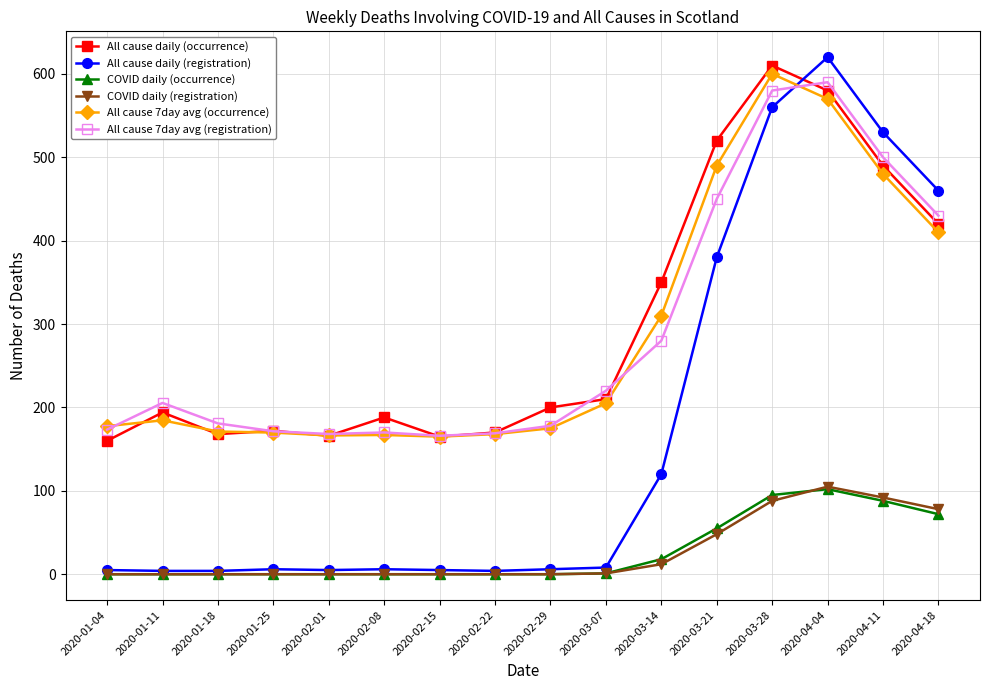

Read the All cause daily (registration) value at 2020-01-18.

4.0